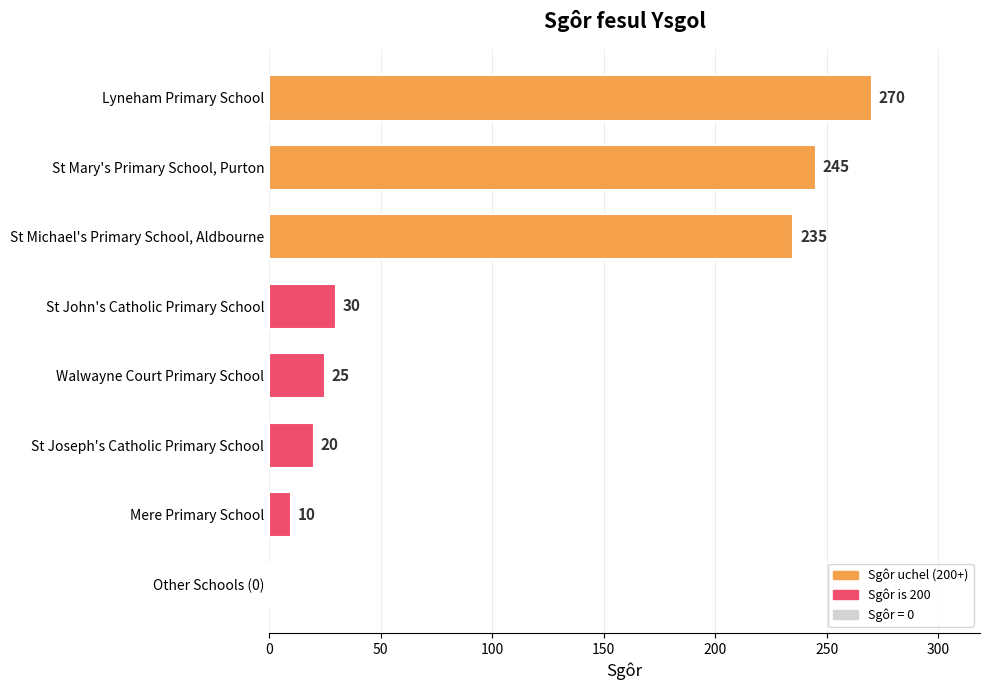

At which label is the value closest to 135?

St Michael's Primary School, Aldbourne